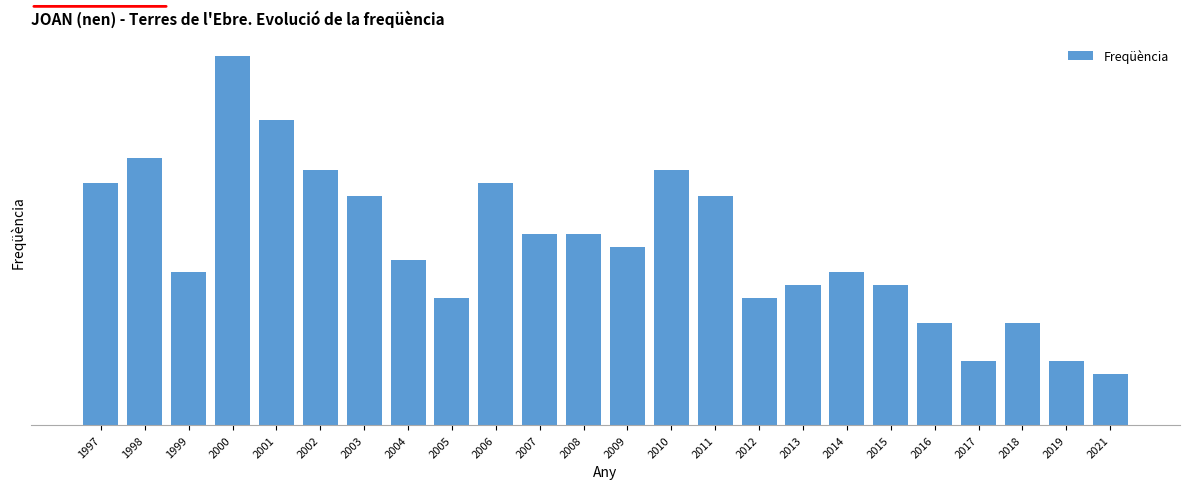

List the labels in order of value, largest first.

2000, 2001, 1998, 2002, 2010, 1997, 2006, 2003, 2011, 2007, 2008, 2009, 2004, 1999, 2014, 2013, 2015, 2005, 2012, 2016, 2018, 2017, 2019, 2021